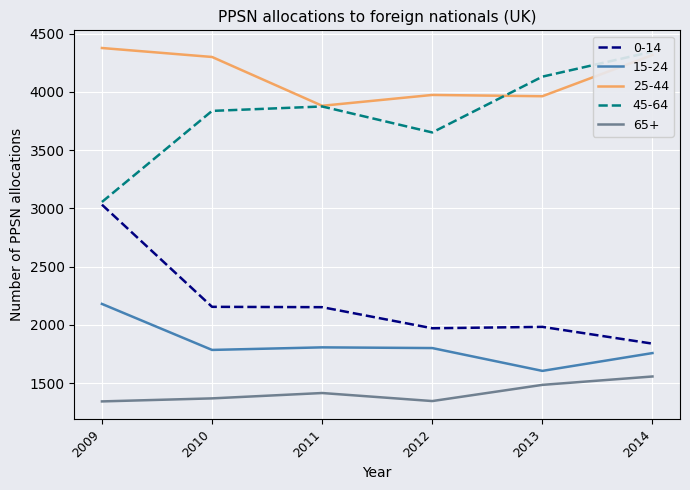

Reading right to left, what are all the values shown in this chart?

0-14: 2014=1839	2013=1983	2012=1971	2011=2152	2010=2155	2009=3032
15-24: 2014=1758	2013=1605	2012=1801	2011=1807	2010=1785	2009=2180
25-44: 2014=4317	2013=3963	2012=3974	2011=3881	2010=4300	2009=4377
45-64: 2014=4346	2013=4131	2012=3652	2011=3875	2010=3837	2009=3055
65+: 2014=1557	2013=1485	2012=1346	2011=1415	2010=1369	2009=1343